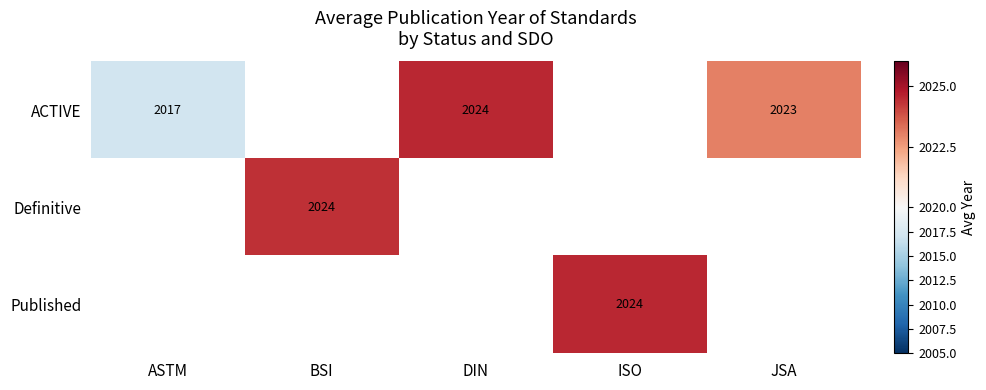

Which series has the widest spread of values?

ACTIVE